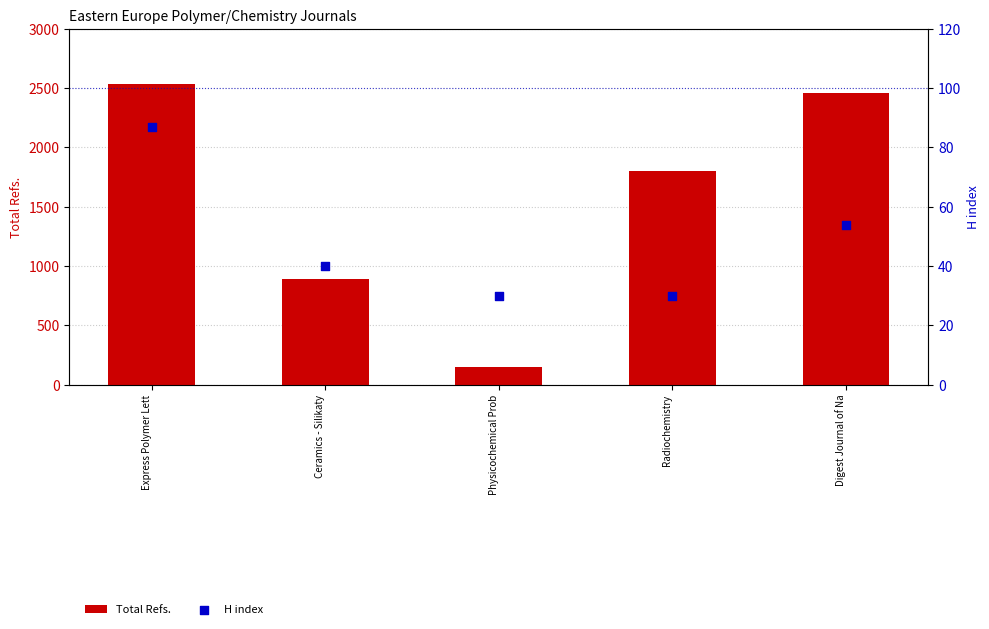

Which series contains the lowest Y value?

H index